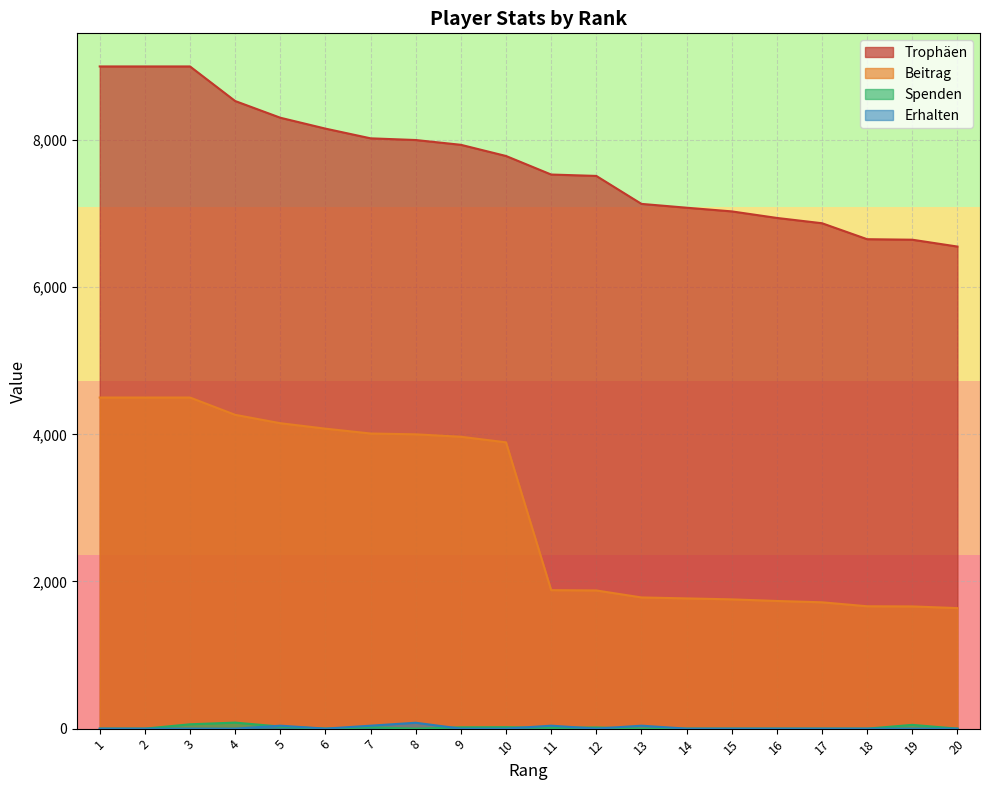

What is the average value of the Beitrag series?

2967